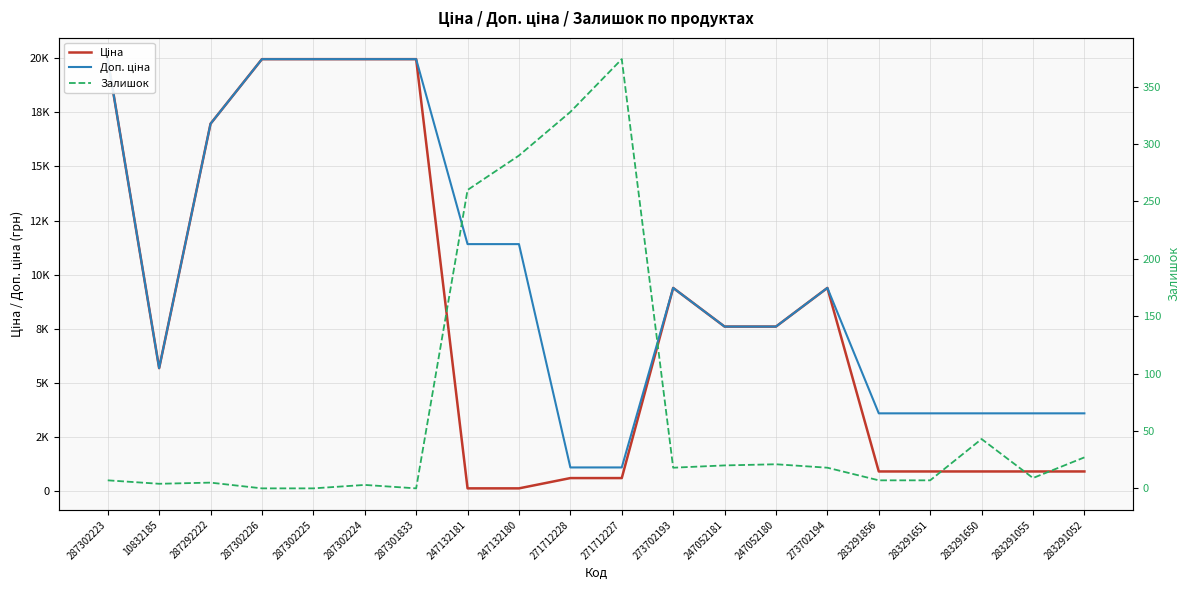

At which label does Доп. ціна reach its minimum?

271712228